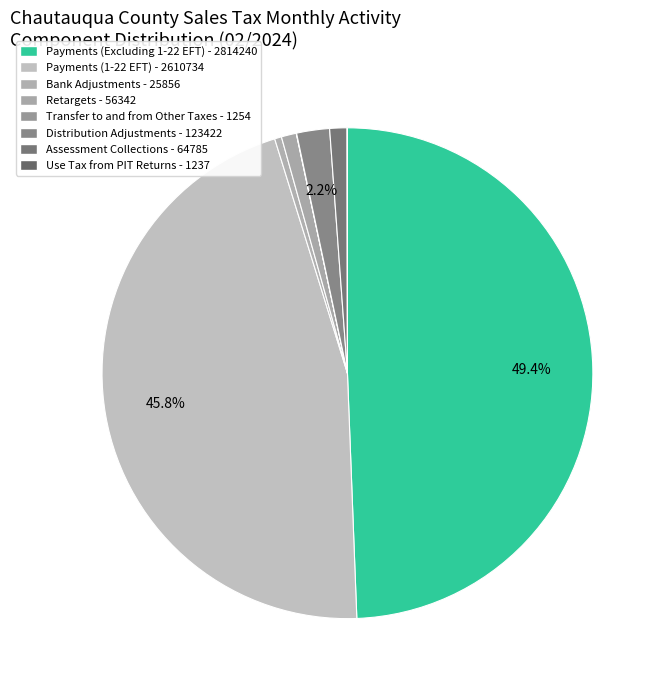

Combined, do Retargets and Distribution Adjustments account for over 50%?

No